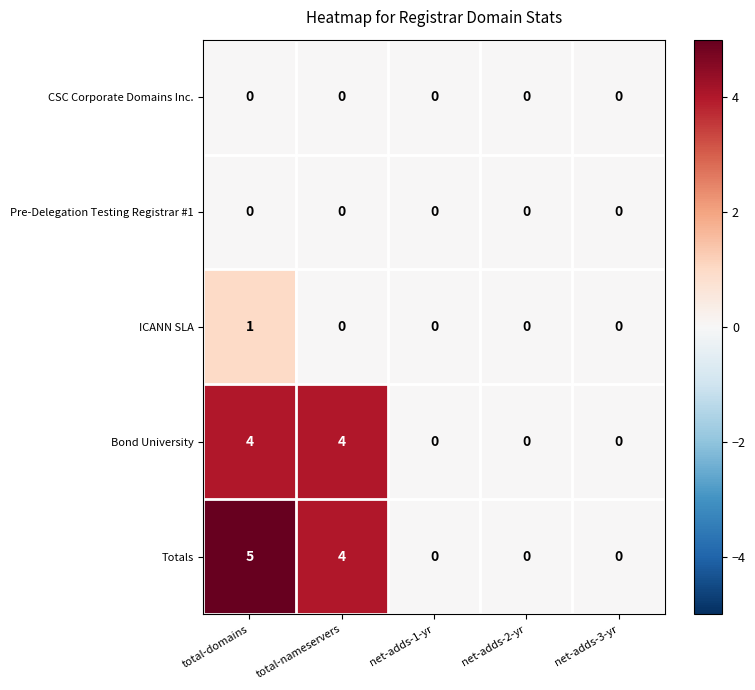

What value does the Totals series have at total-nameservers?

4